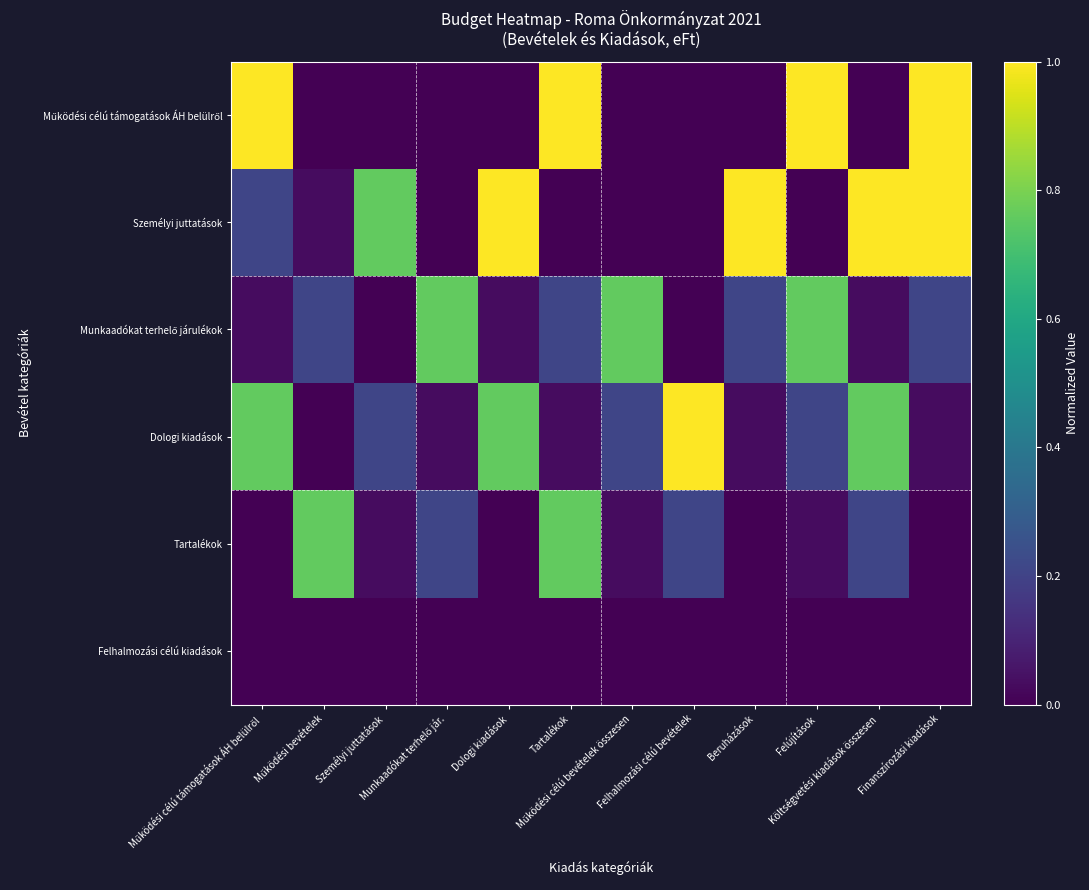

Rank the series by their maximum value, from lowest to highest.

Felhalmozási célú kiadások, Munkaadókat terhelő járulékok, Tartalékok, Működési célú támogatások ÁH belülről, Személyi juttatások, Dologi kiadások